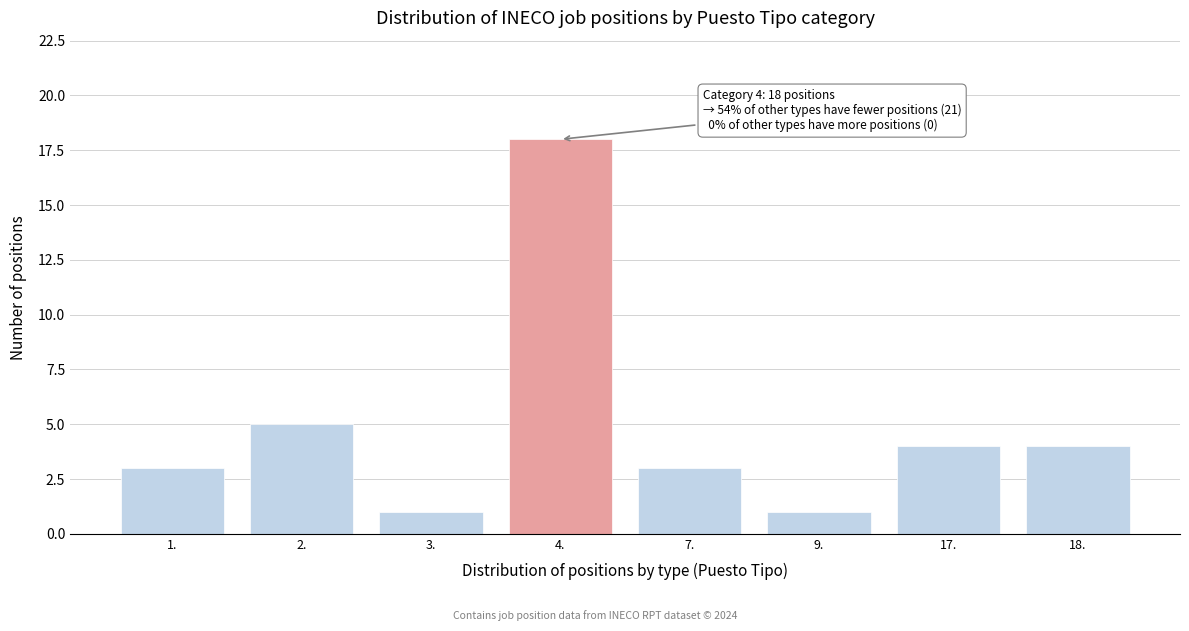

Reading right to left, transcribe all the data shown in this chart.

4	4	1	3	18	1	5	3